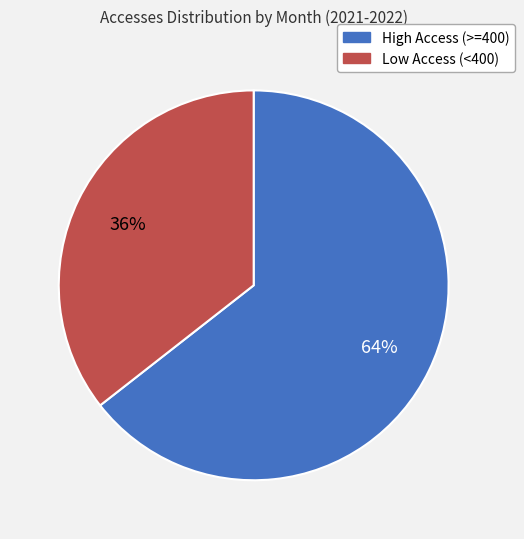

Is there a majority slice in this chart?

Yes